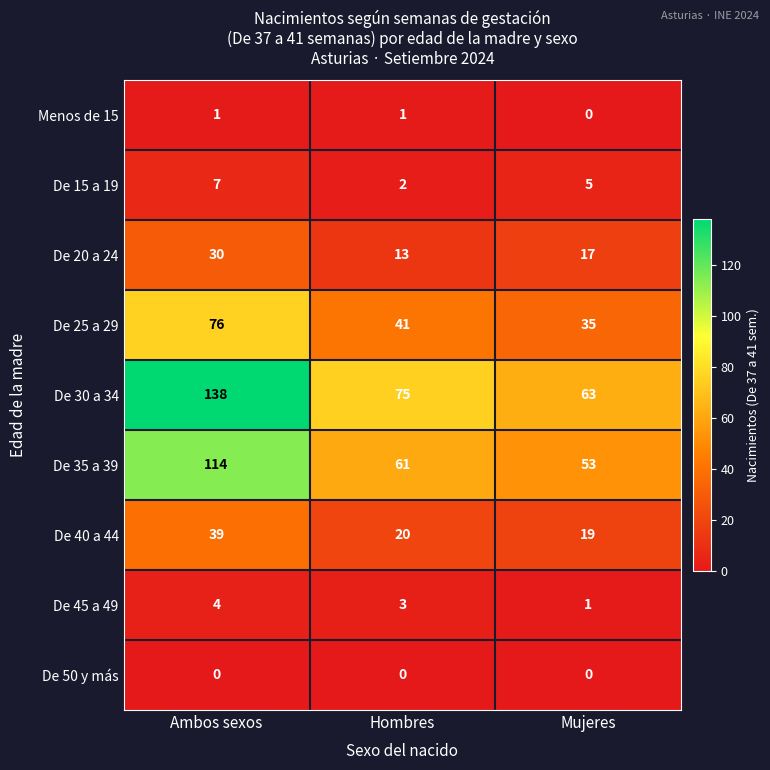

At which category is the sum across all series the highest?

Ambos sexos